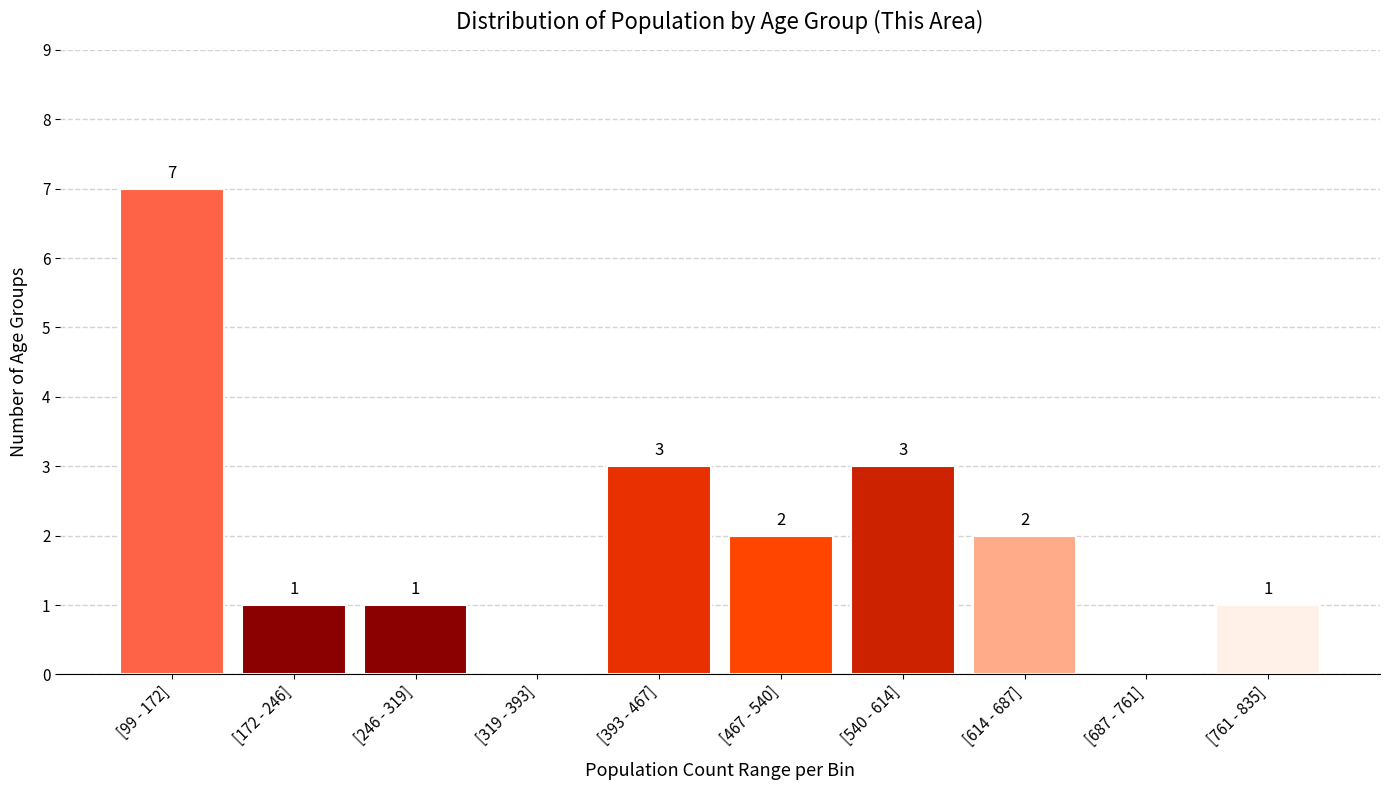

Reading right to left, what are all the values shown in this chart?

[761 - 835]=1	[687 - 761]=0	[614 - 687]=2	[540 - 614]=3	[467 - 540]=2	[393 - 467]=3	[319 - 393]=0	[246 - 319]=1	[172 - 246]=1	[99 - 172]=7